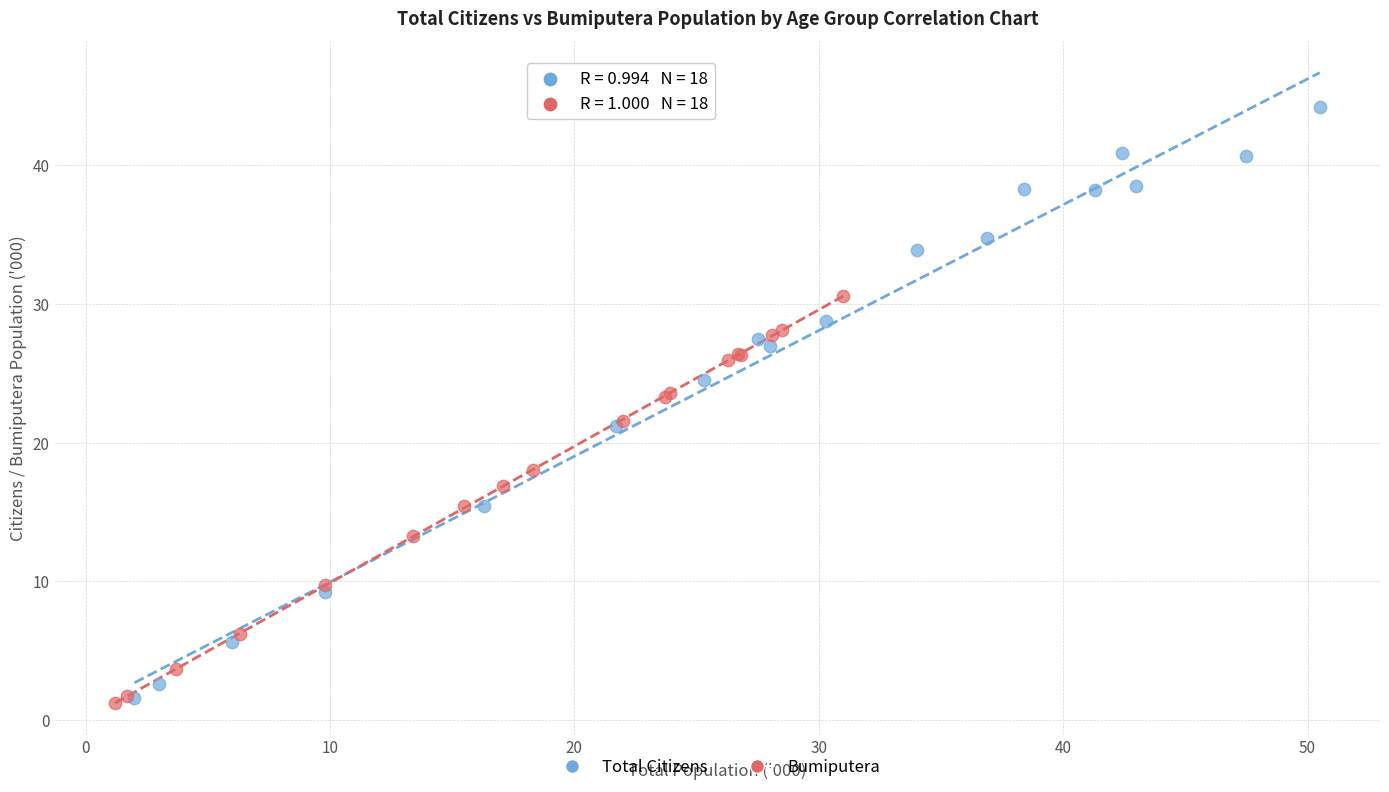

What are all the series names shown in the legend?

Total Citizens, Bumiputera